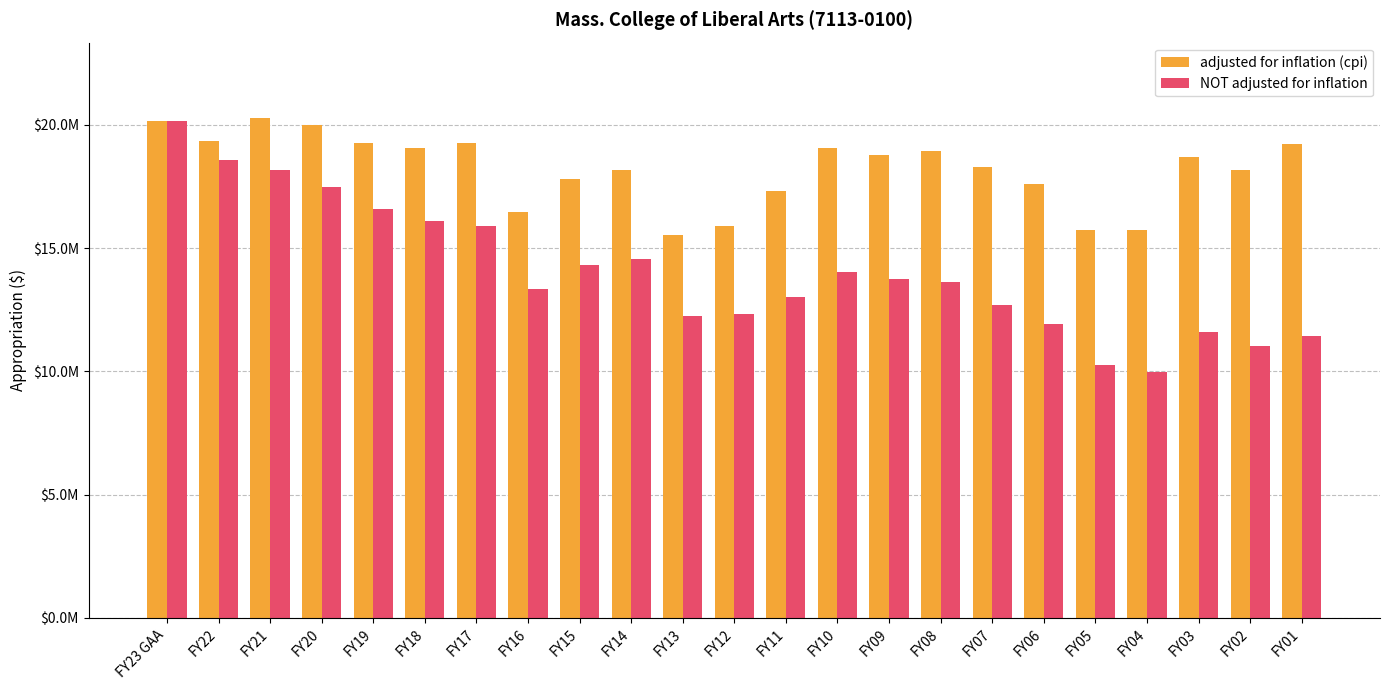

List the series in order of their peak value, highest first.

adjusted for inflation (cpi), NOT adjusted for inflation